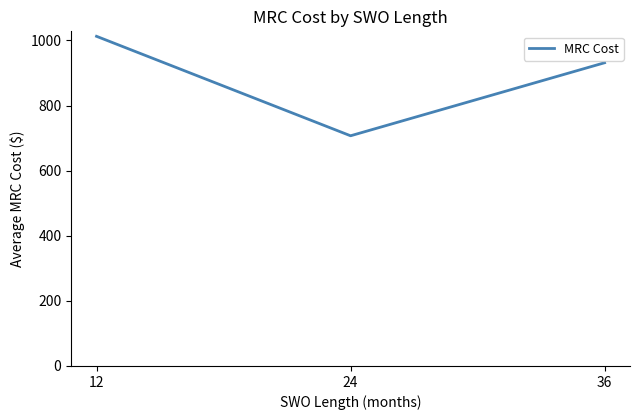

Reading right to left, what are all the values shown in this chart?

931.6	707.2	1012.9